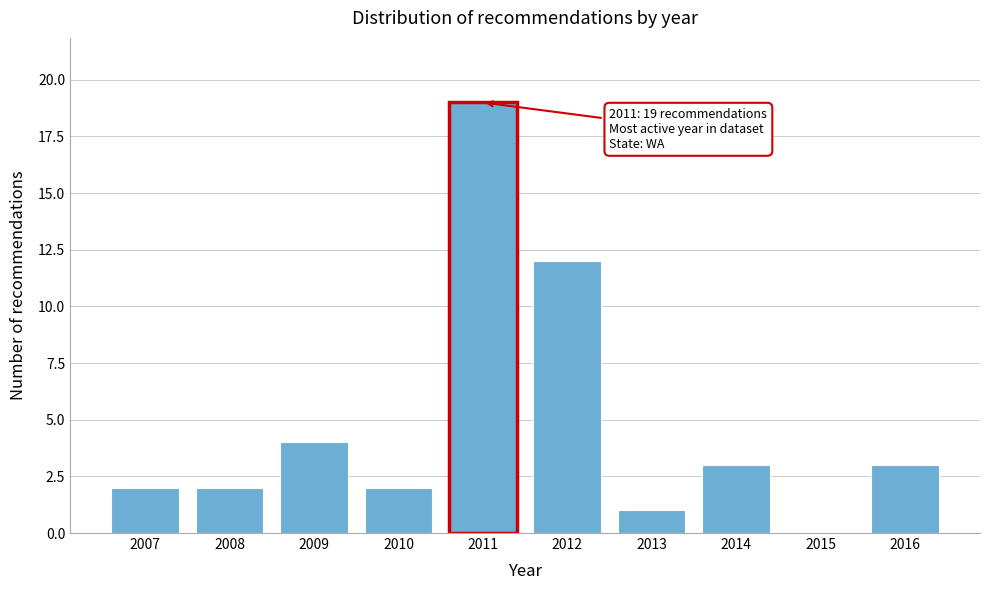

Reading right to left, extract all data points from this chart.

2016=3	2015=0	2014=3	2013=1	2012=12	2011=19	2010=2	2009=4	2008=2	2007=2